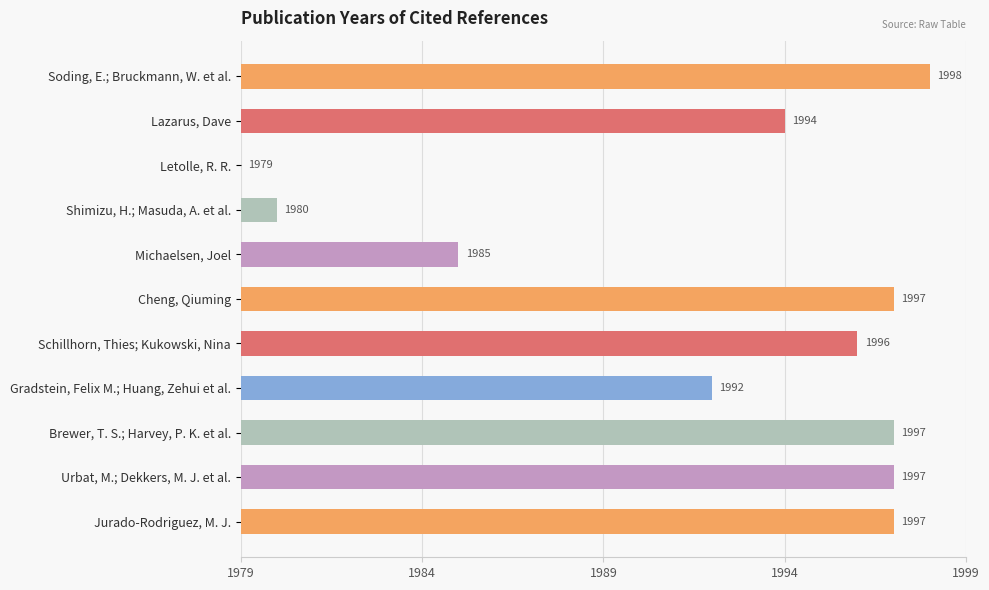

Are the bars horizontal?

Yes